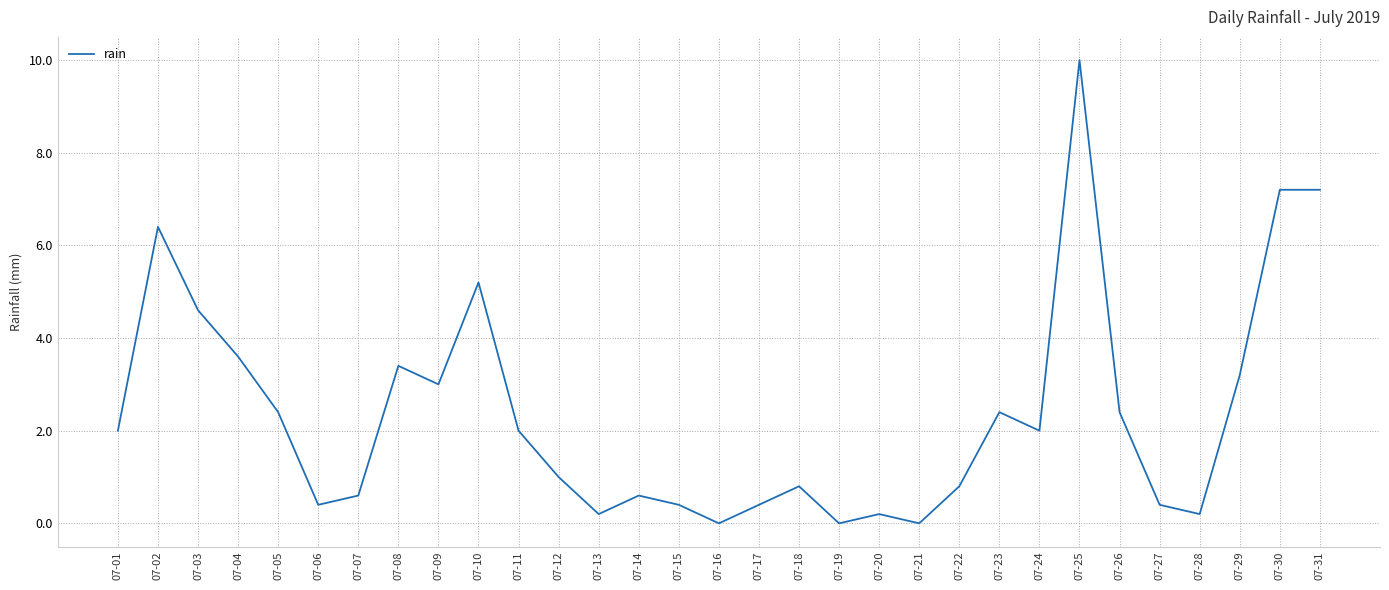

What is the change in value from 07-19 to 07-30?

+7.2